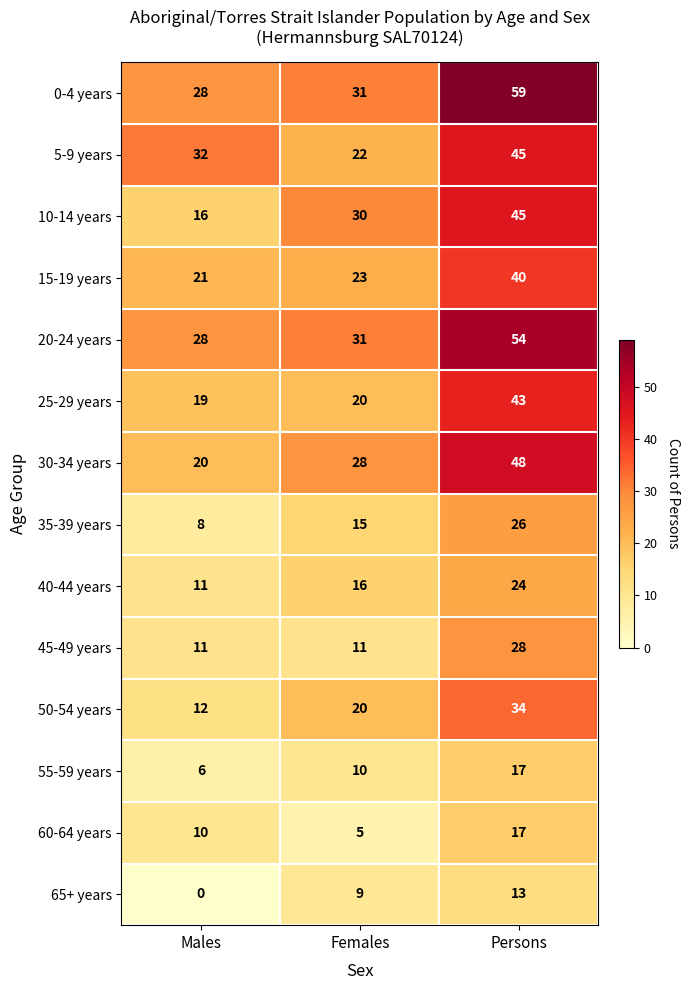

What is the difference between the maximum and second lowest values in the 40-44 years series?

8